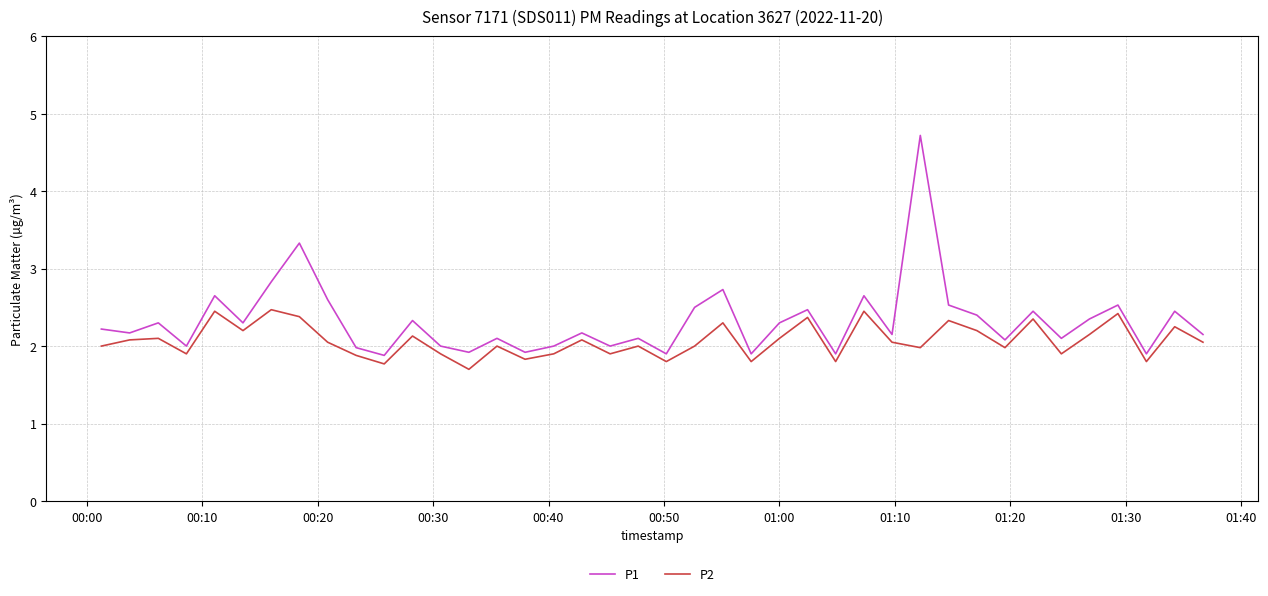

List the series in order of their peak value, highest first.

P1, P2